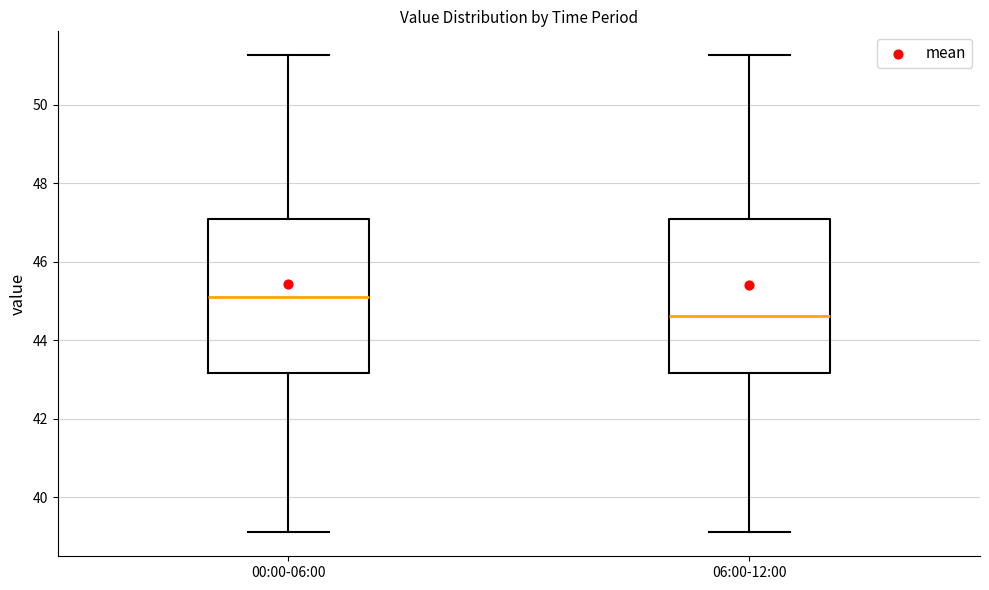

Which box has the highest median line?

00:00-06:00